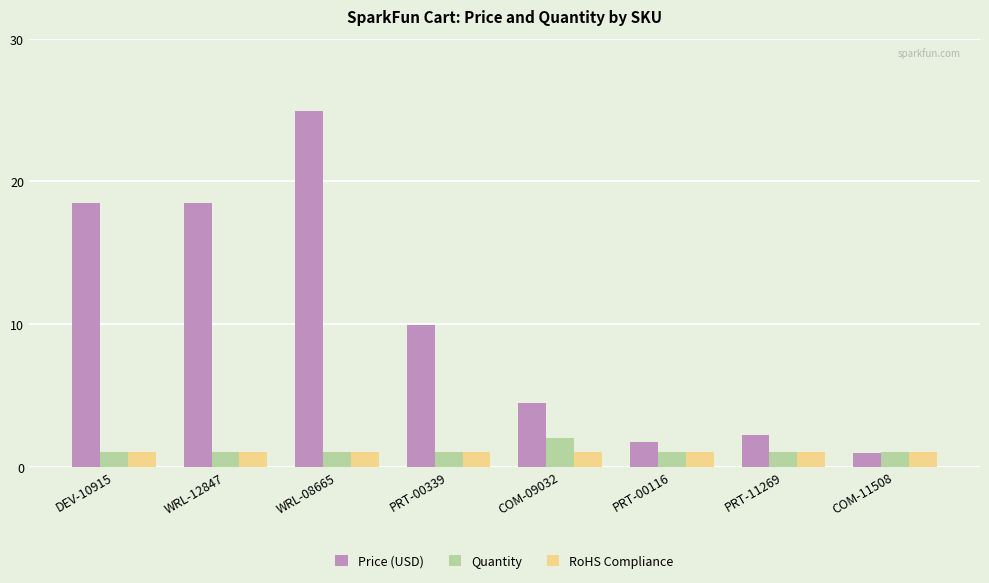

Where does the Price (USD) series first go above 9?

DEV-10915